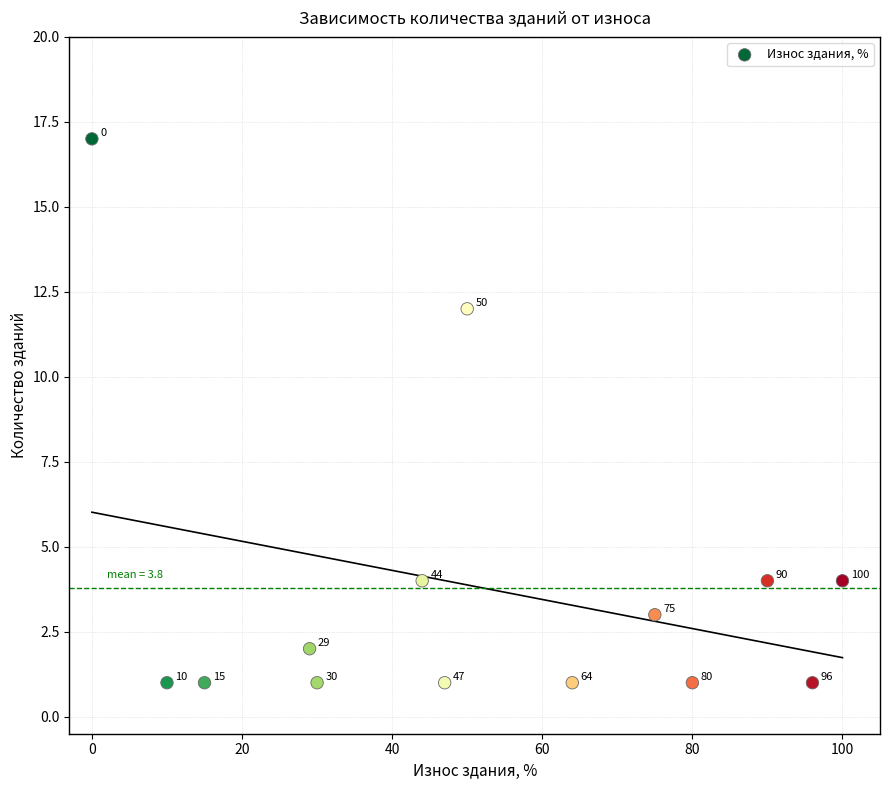

What Y value in the scatter plot is closest to 9?

12